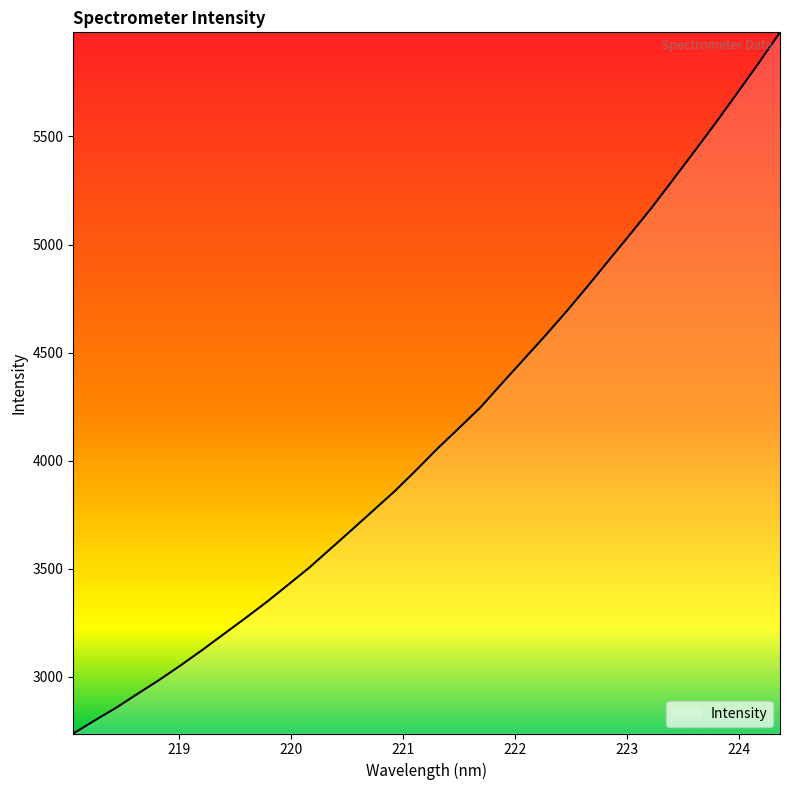

What is the difference between the maximum and minimum values?

3243.5